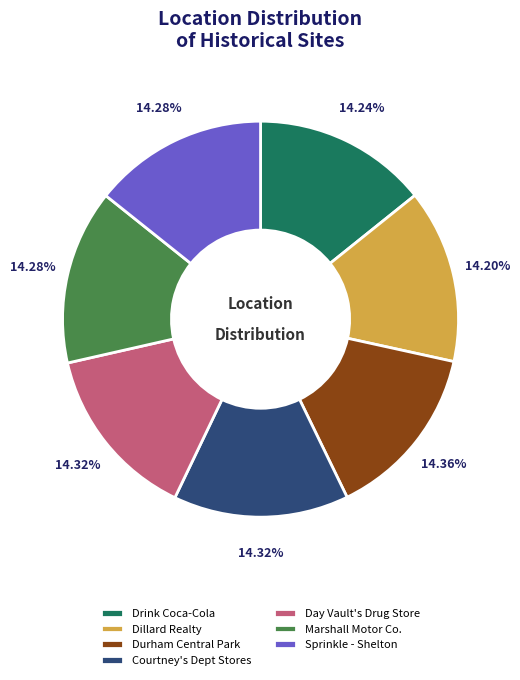

To the nearest percent, what portion does Marshall Motor Co. represent?

14%